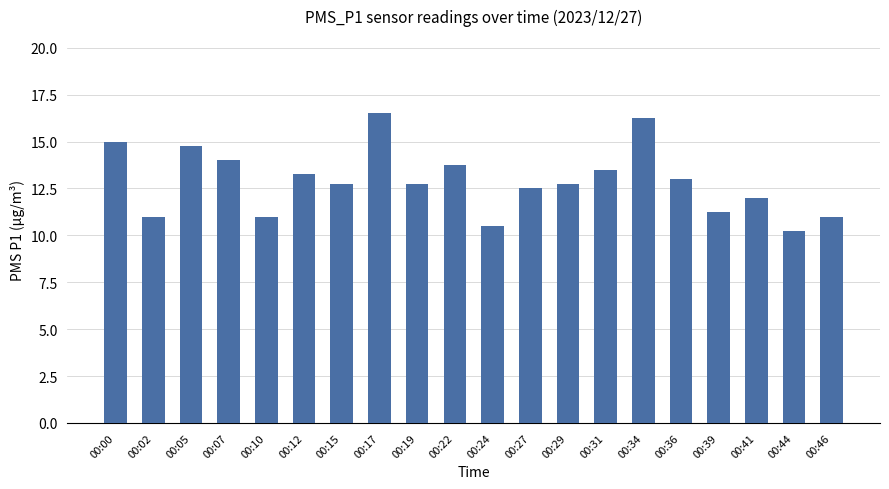

True or false: the data shows 7.3 at 00:31.

False